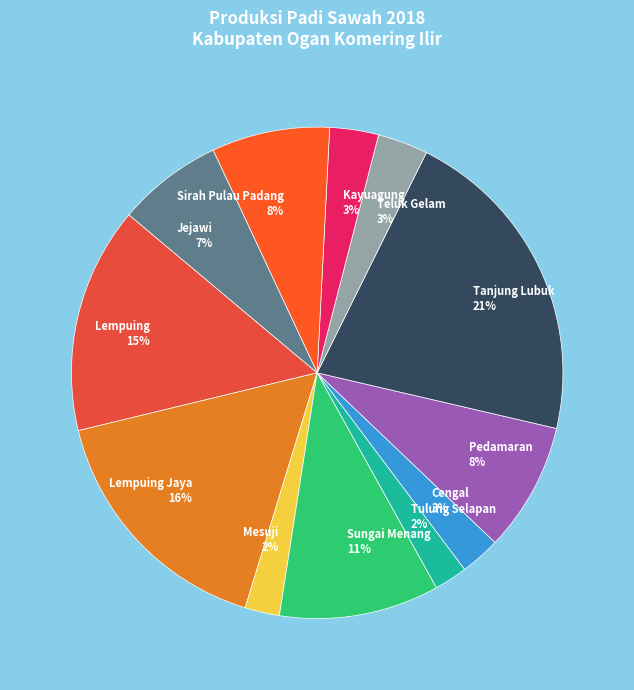

To the nearest percent, what portion does Lempuing Jaya represent?

16%